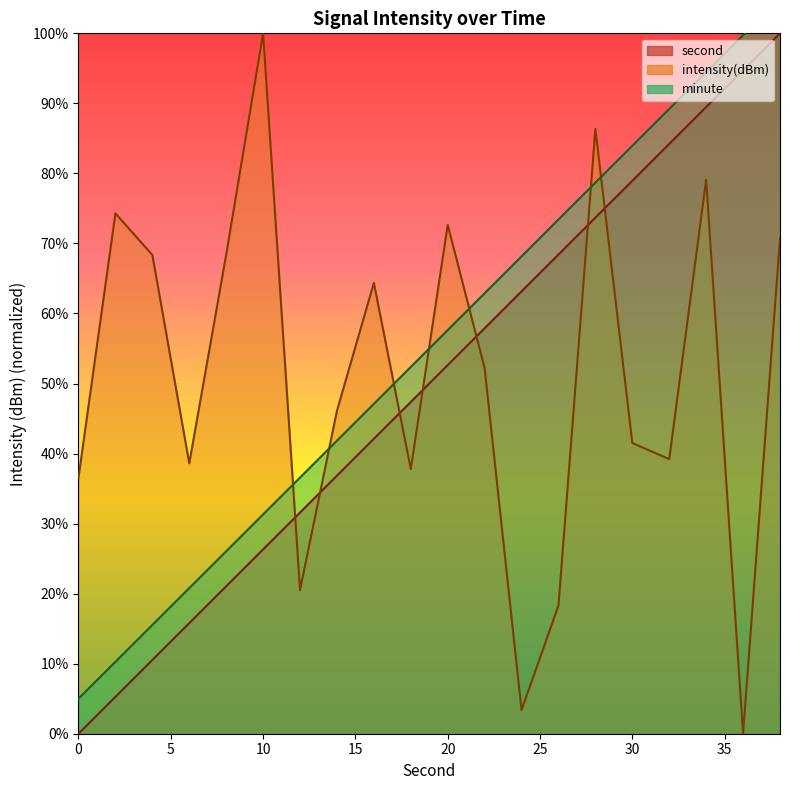

Which category has the lowest value across all series?

36